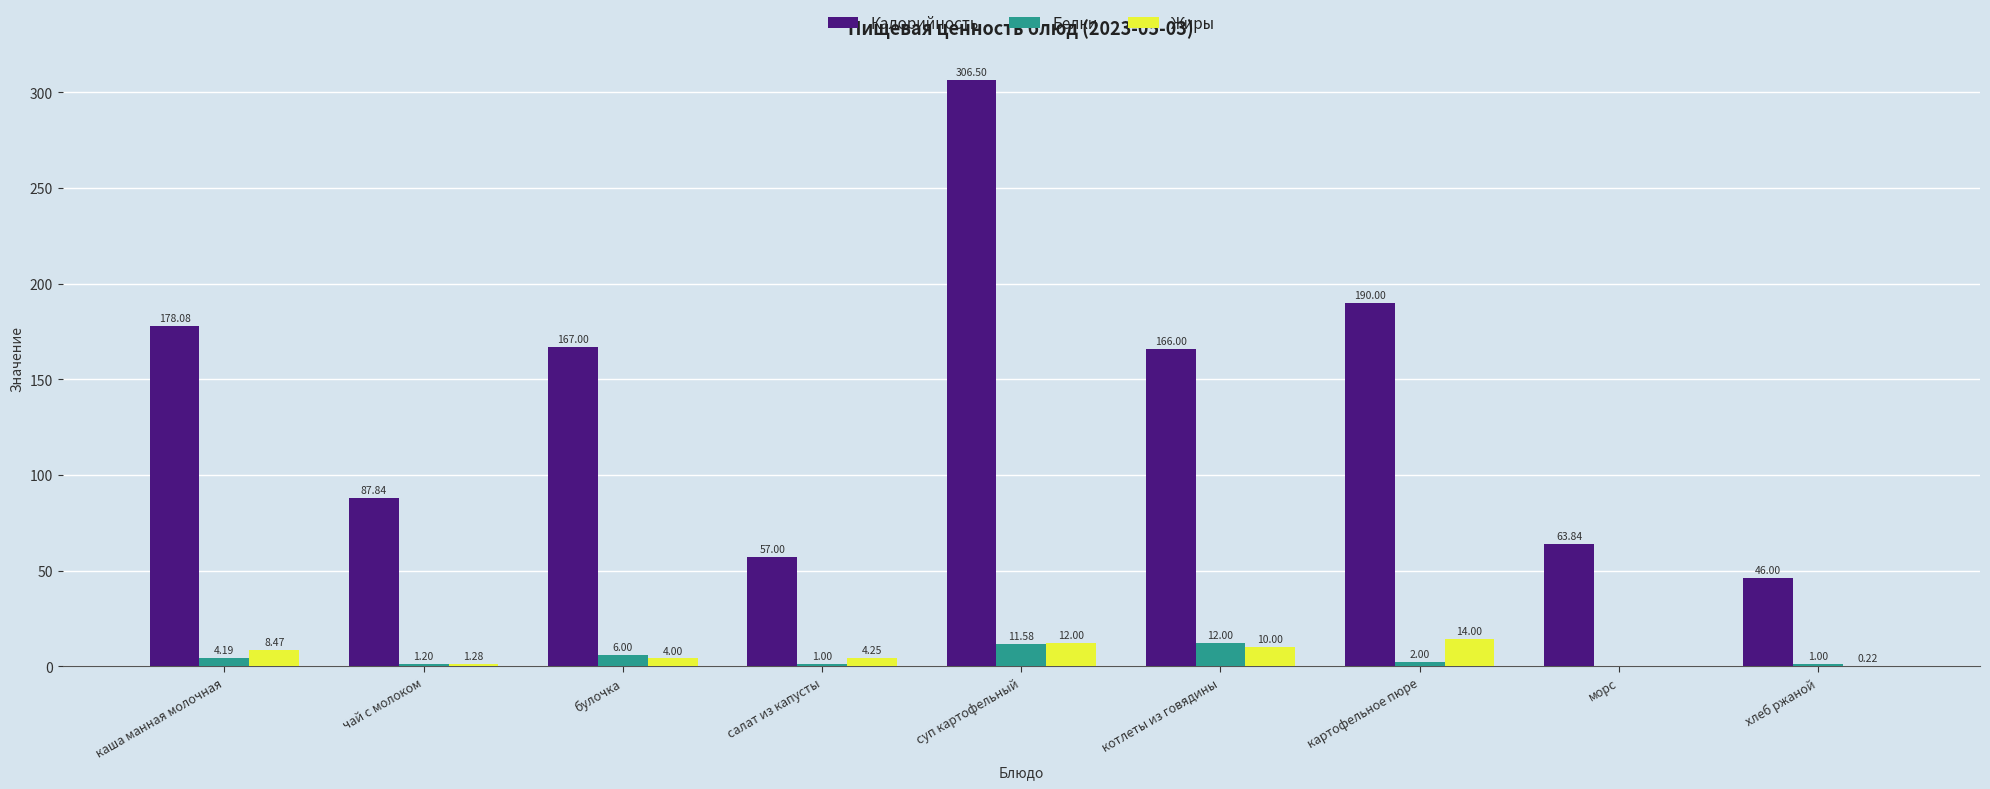

At which label does Белки first exceed 2?

каша манная молочная